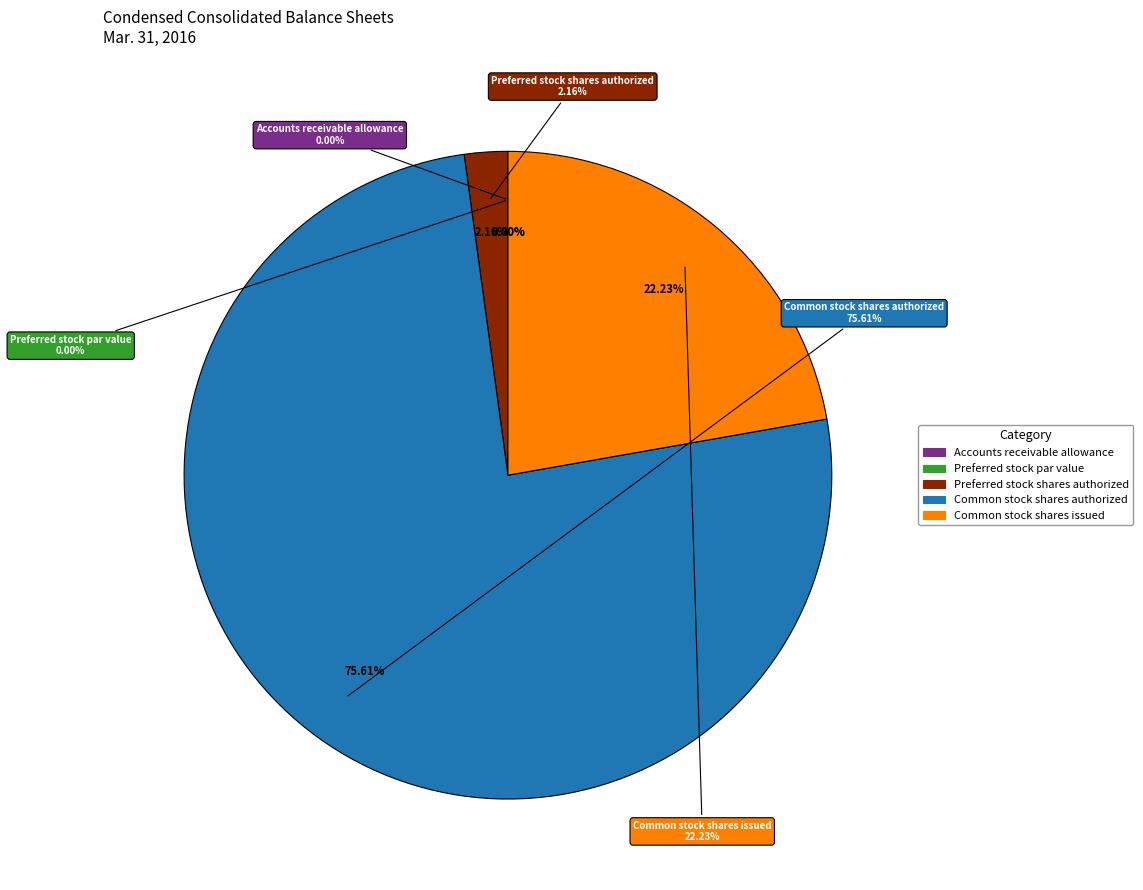

Is it true that Preferred stock shares authorized is 12% of the pie?

False